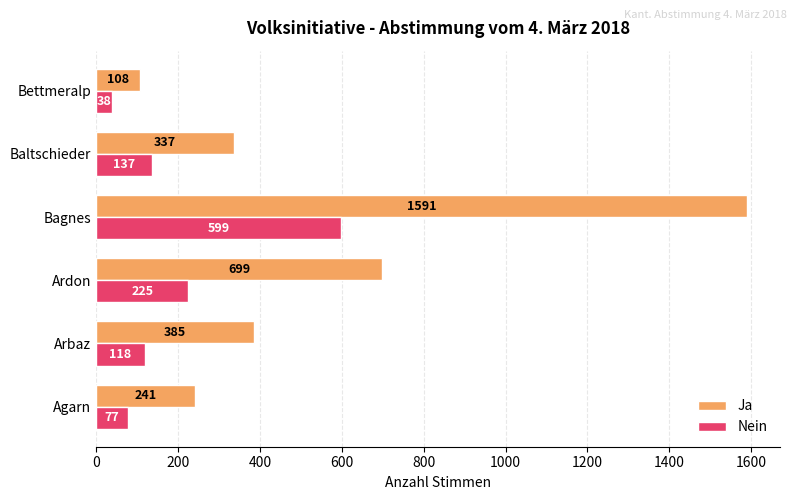

The value of Ja at Ardon is 699. True or false?

True